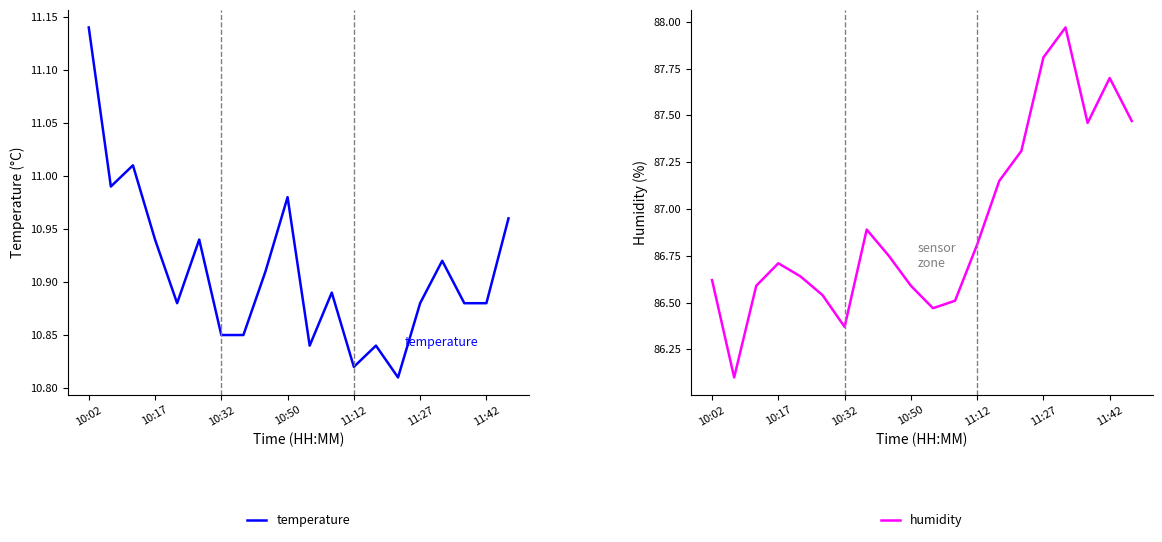

How many interior local valleys does the temperature series have?

5